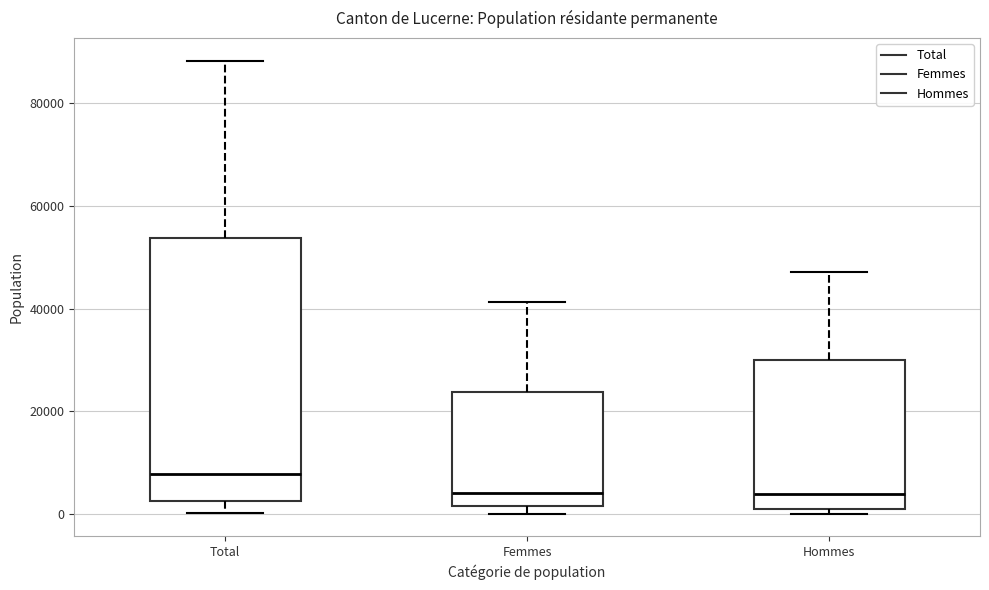

Reading left to right, read every box against the y-axis: the position of its median line, the range the box covers, and the ends of its whiskers. The values are not printed on the chart, so give them approximately, as read against the axis.

Total: median 8000, box 2000 to 54000, whiskers 0 to 88000
Femmes: median 4000, box 2000 to 24000, whiskers 0 to 42000
Hommes: median 4000, box 0 to 30000, whiskers 0 (just below the box's lower edge) to 48000